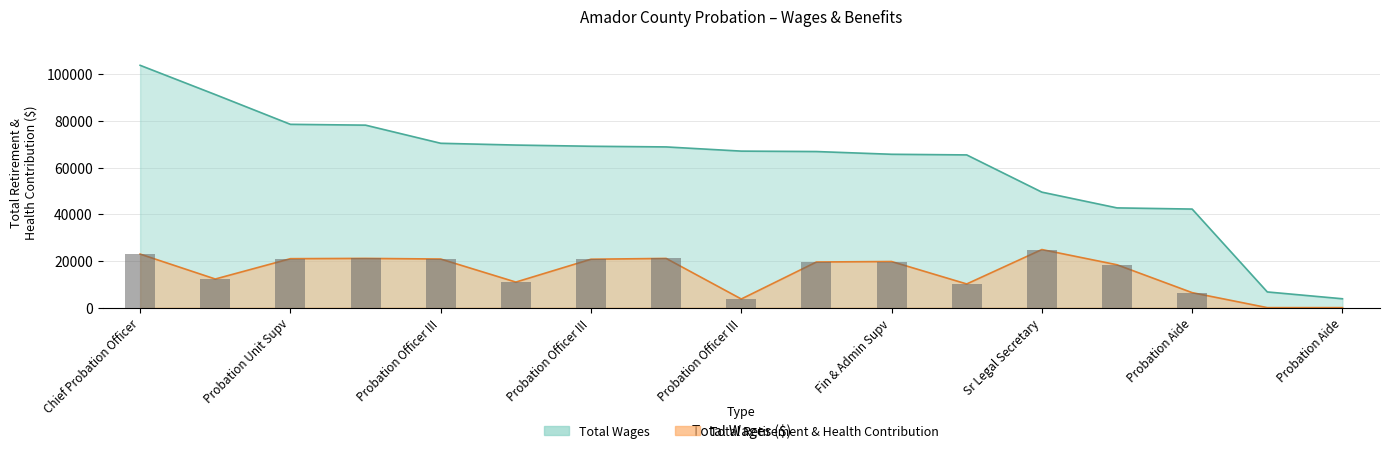

Which series changed the most between Probation Officer III and Legal Secretary II?

Total Wages